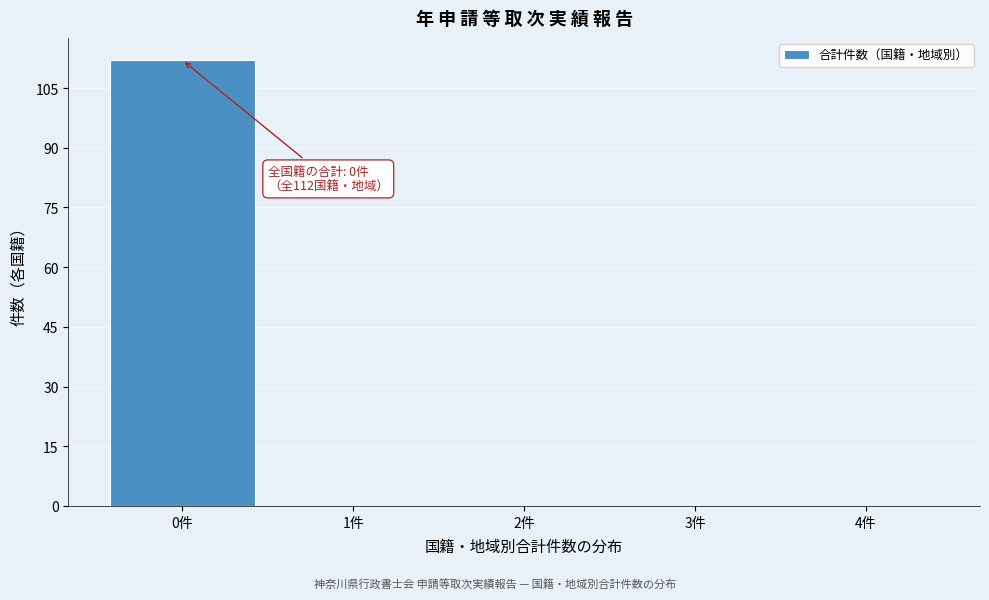

Over which range of the x-axis is the bar tallest?

-0.5 to 0.5